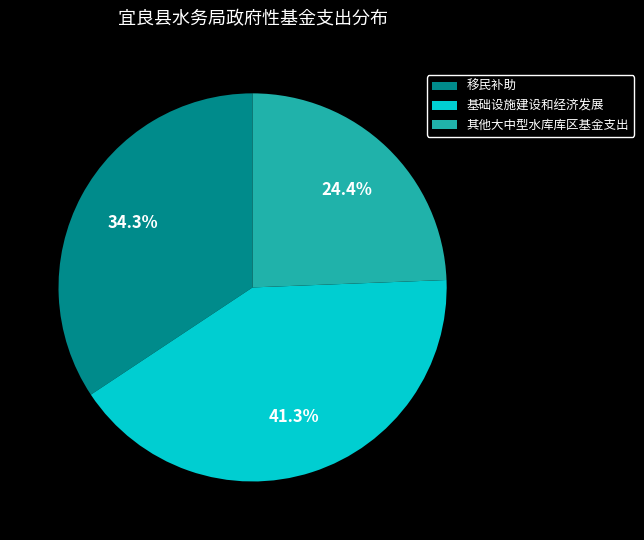

What percentage do 其他大中型水库库区基金支出 and 移民补助 together represent?

58.7%